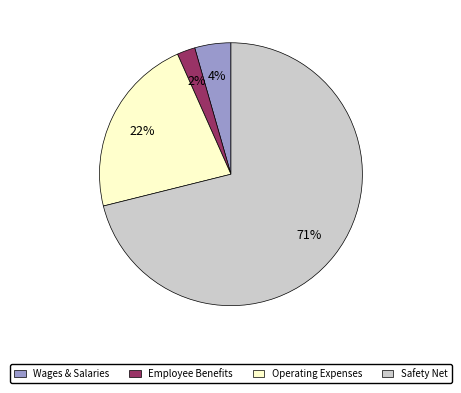

Is there any slice that represents more than half of the pie?

Yes